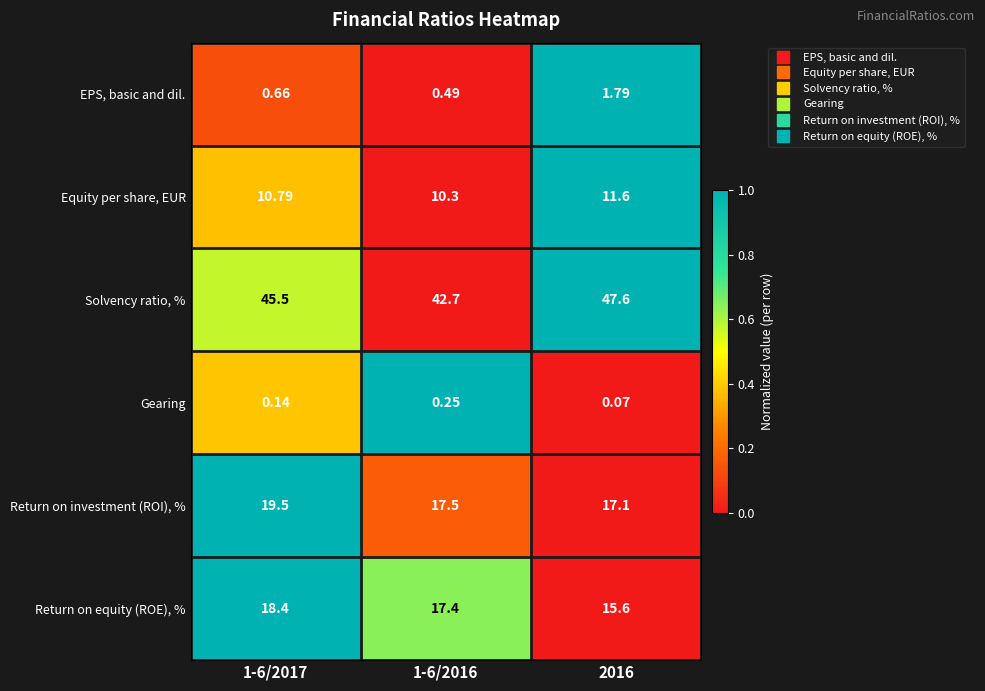

Rank the series at 1-6/2017 from lowest to highest value.

Gearing, EPS, basic and dil., Equity per share, EUR, Return on equity (ROE), %, Return on investment (ROI), %, Solvency ratio, %